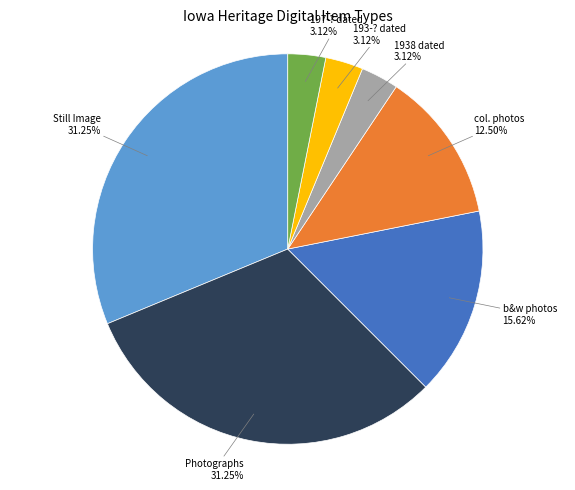

Is the sum of Still Image and Photographs greater than half?

Yes